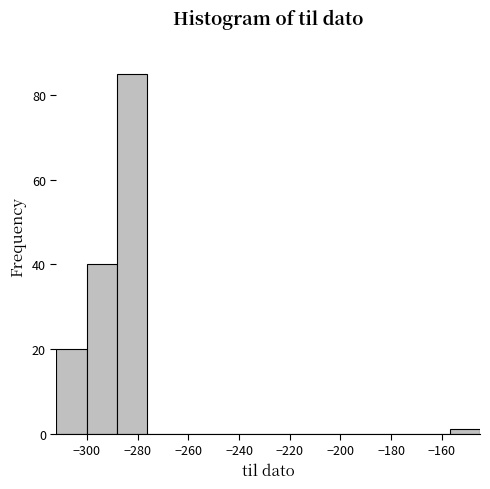

Reading left to right, transcribe this chart: for each bar, give the range it covers on the x-axis and its height. Neither the bar edges nor the heights are printed on the chart, so give them approximately, as read against the axes.

-312 to -300: 20
-300 to -288: 40
-288 to -276: 86
-276 to -264: 0
-264 to -252: 0
-252 to -240: 0
-240 to -228: 0
-228 to -216: 0
-216 to -204: 0
-204 to -192: 0
-192 to -180: 0
-180 to -168: 0
-168 to -156: 0
-156 to -144: under 2